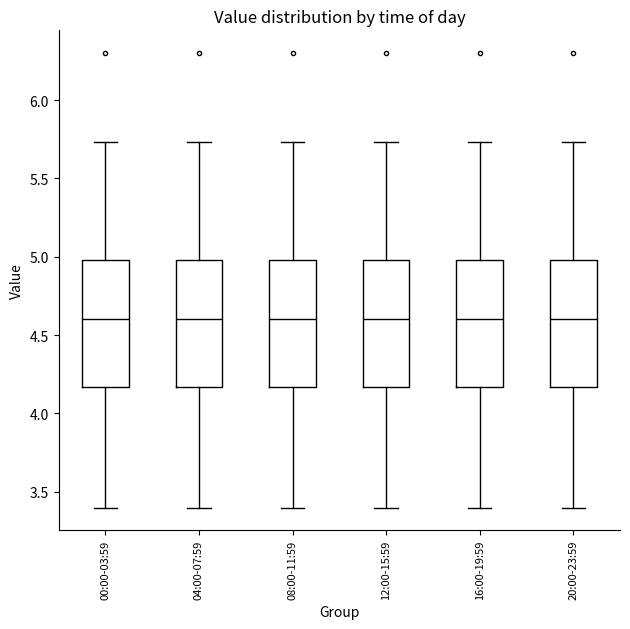

Where does the median line of the box for 12:00-15:59 sit on the y-axis? The values are not printed on the chart, so give them approximately, as read against the axis.

4.60